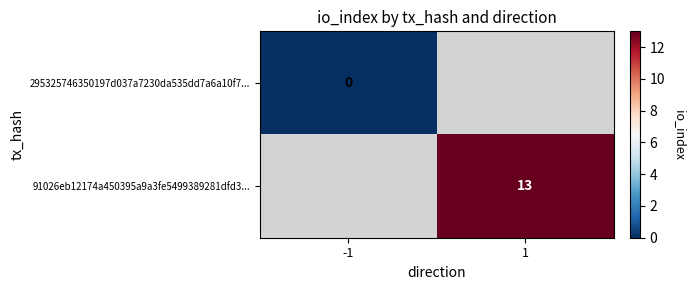

How many categories are shown in the chart?

2